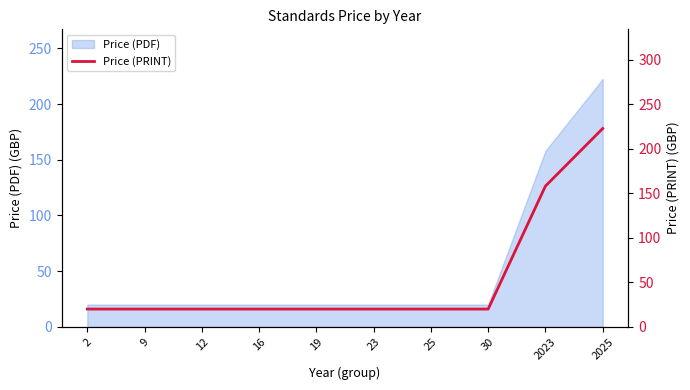

What is the value of the 3rd point from the left?

20.0